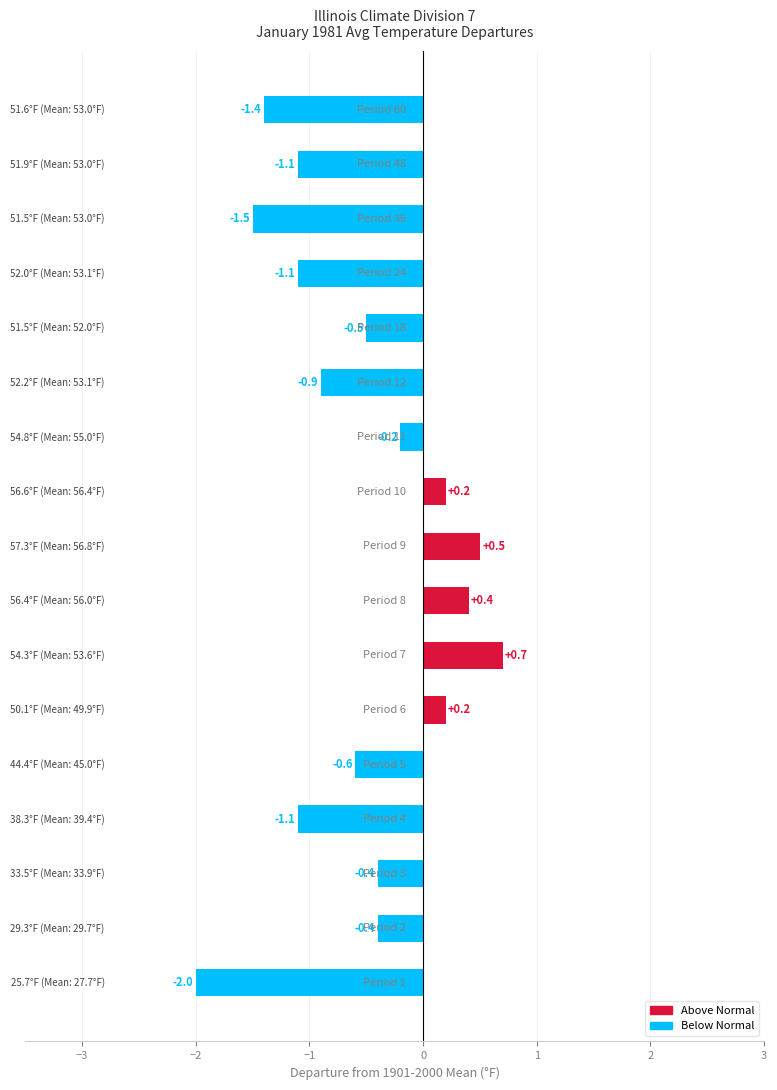

Count the number of data series in this chart.

1